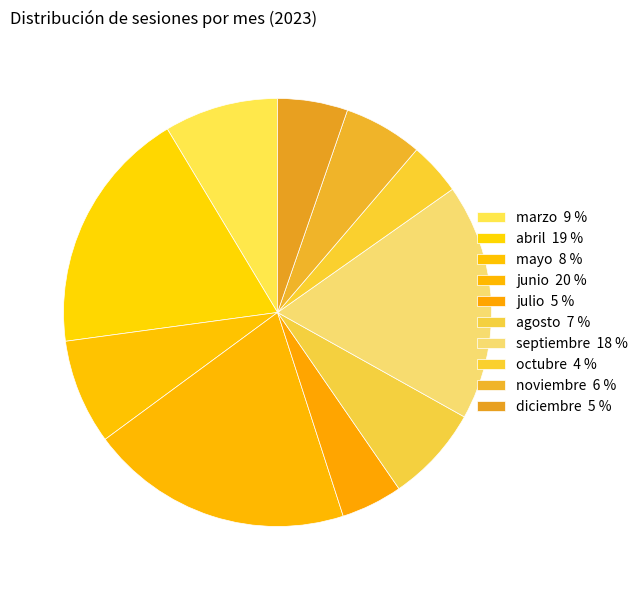

To the nearest percent, what portion does marzo represent?

9%